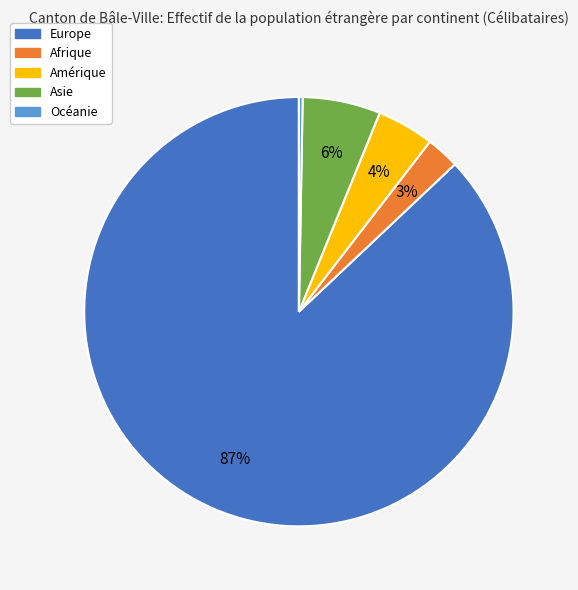

Rank the categories by value from highest to lowest.

Europe, Asie, Amérique, Afrique, Océanie